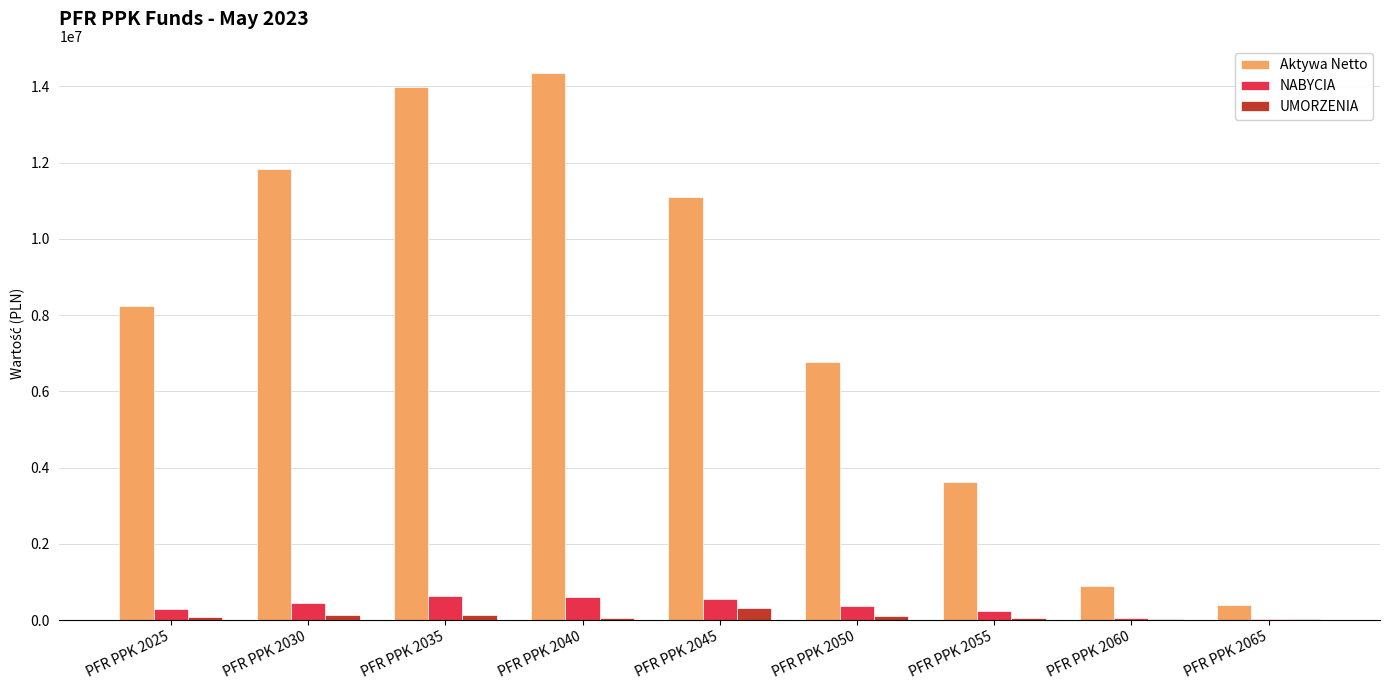

How many data points in Aktywa Netto are above 8231906?

5